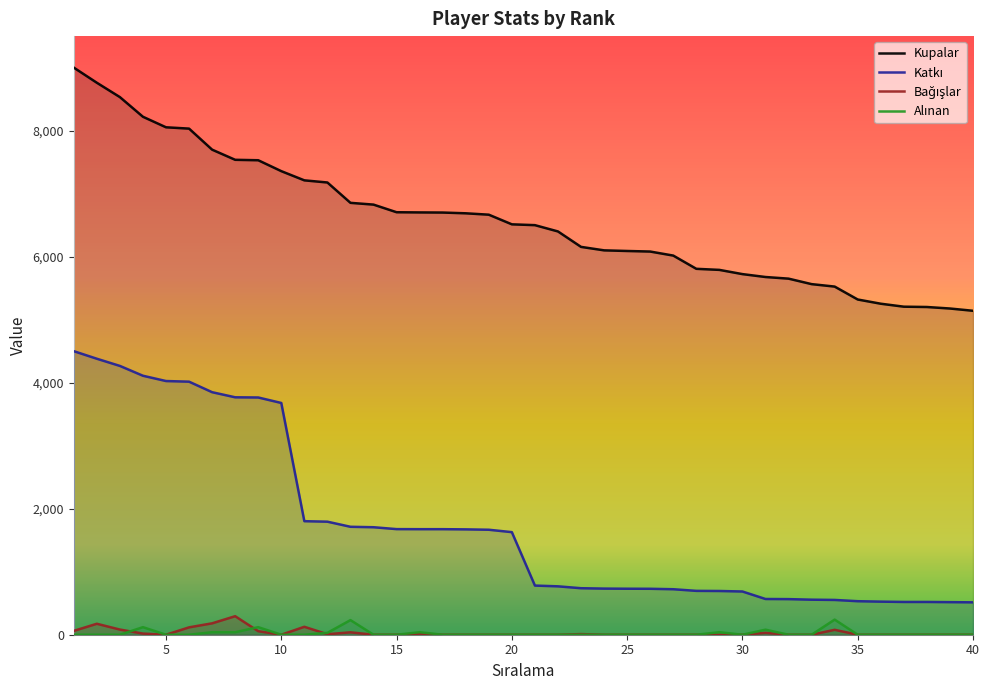

How many lines are shown in the chart?

4